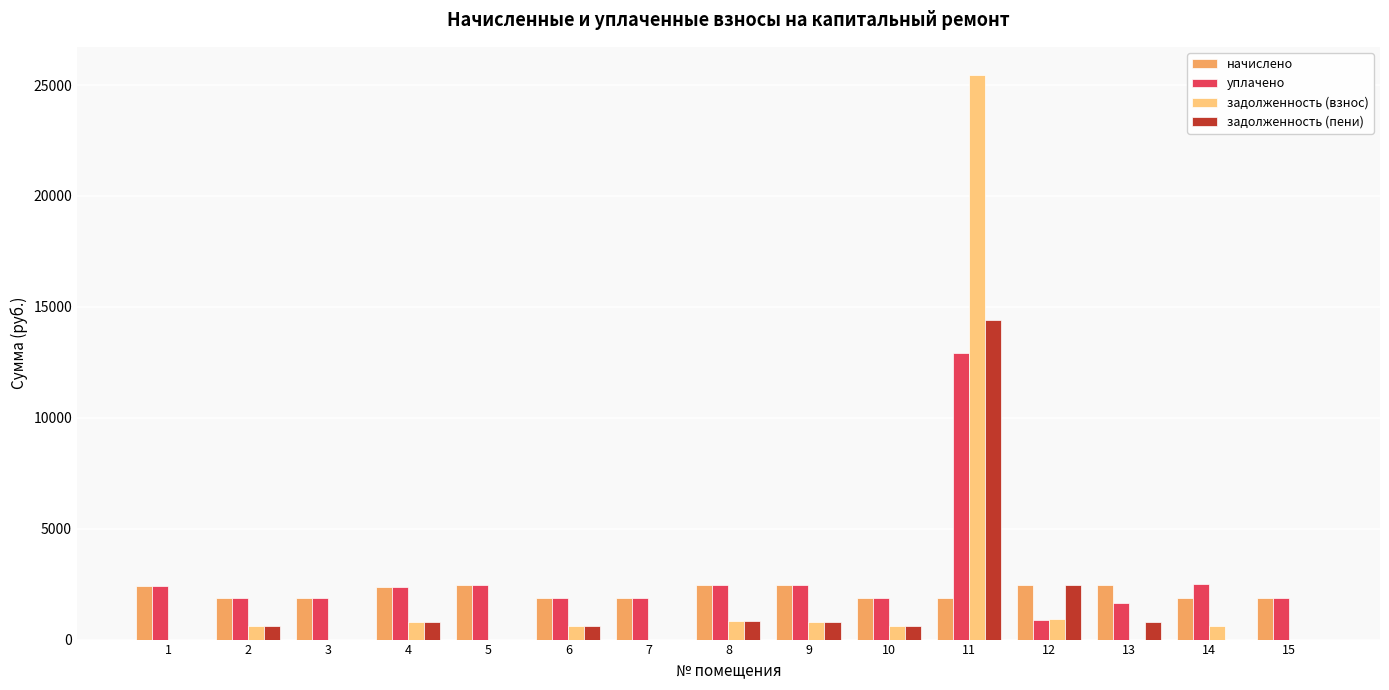

What is the sum of all начислено values?

32002.7